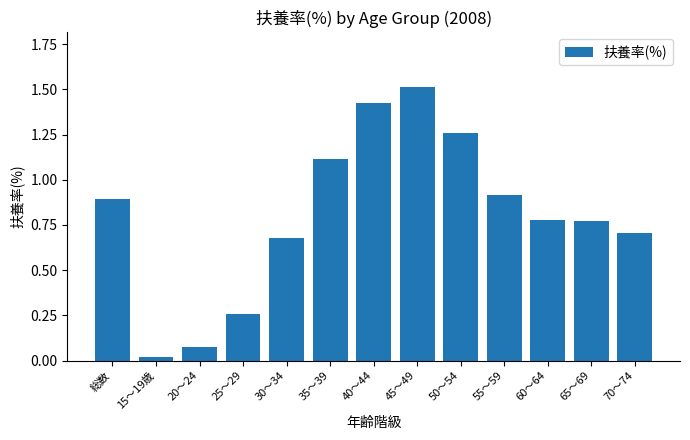

The chart shows a value of 1.1 at 30～34. True or false?

False